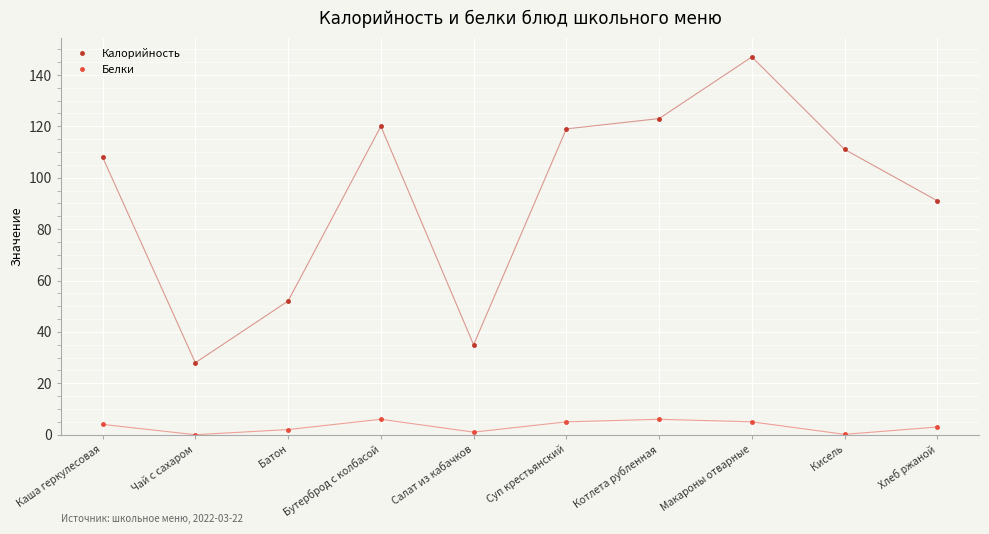

What is the difference between the Калорийность values at Чай с сахаром and Батон?

24.0